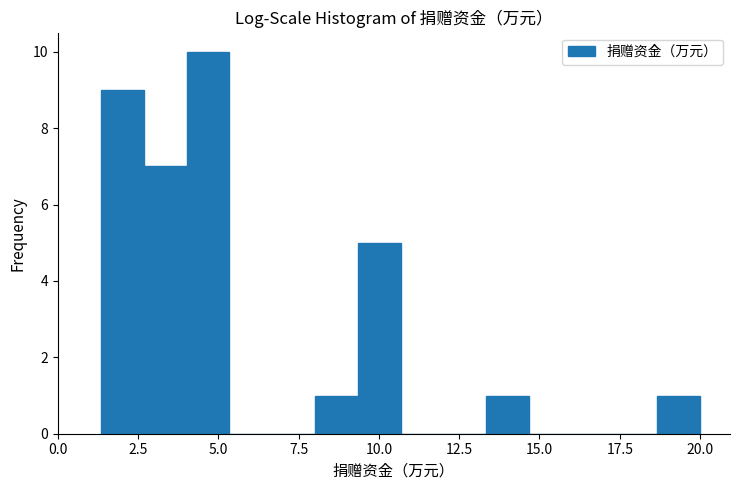

Read against the x-axis, roughly where is the centre of the tallest bar?

4.5